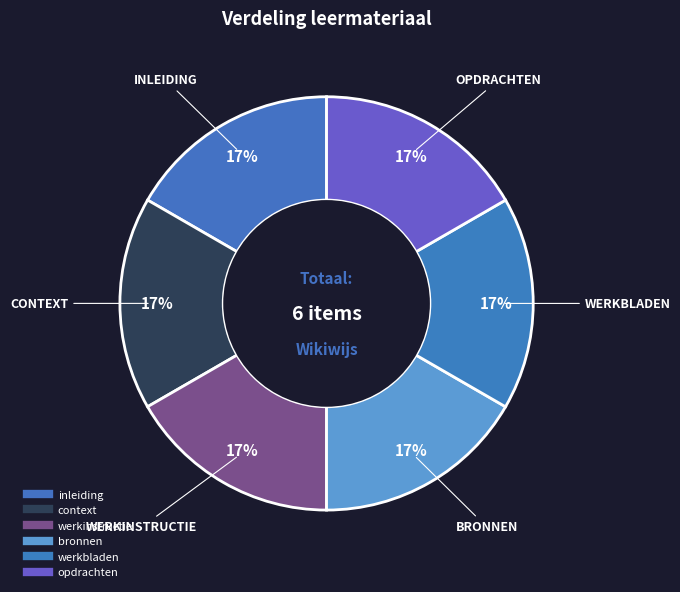

Which slice is the largest?

werkbladen